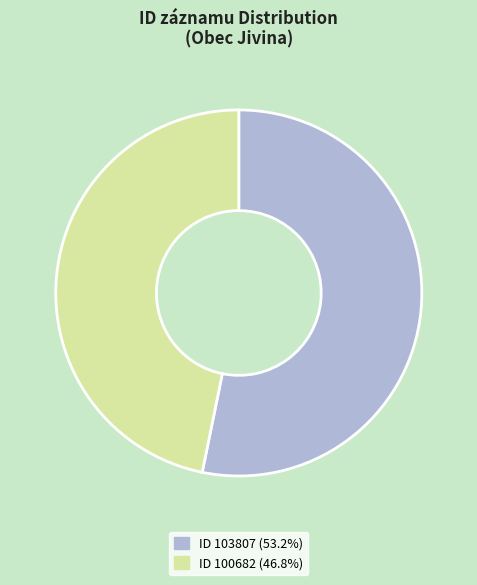

Is the sum of ID 103807 (53.2%) and ID 100682 (46.8%) greater than half?

Yes